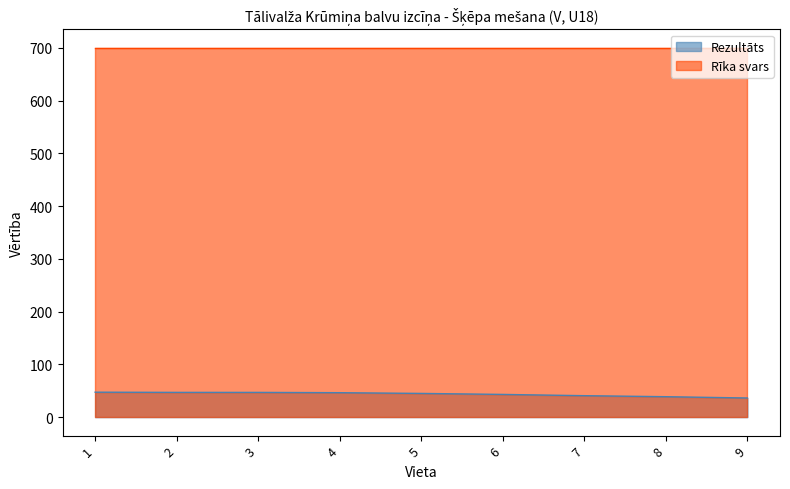

Is it true that the value at 9 is 36.2?

True